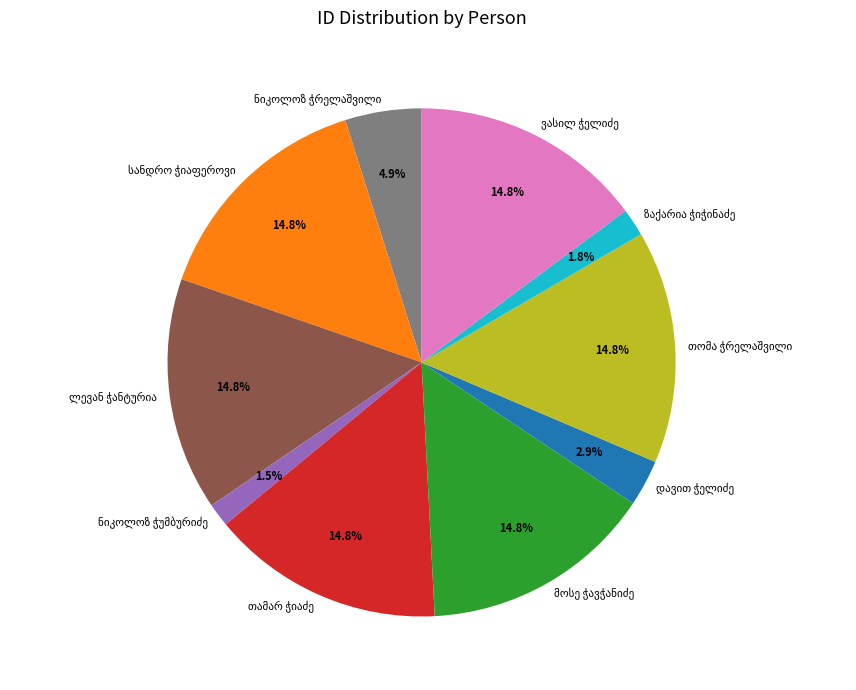

Is there a majority slice in this chart?

No